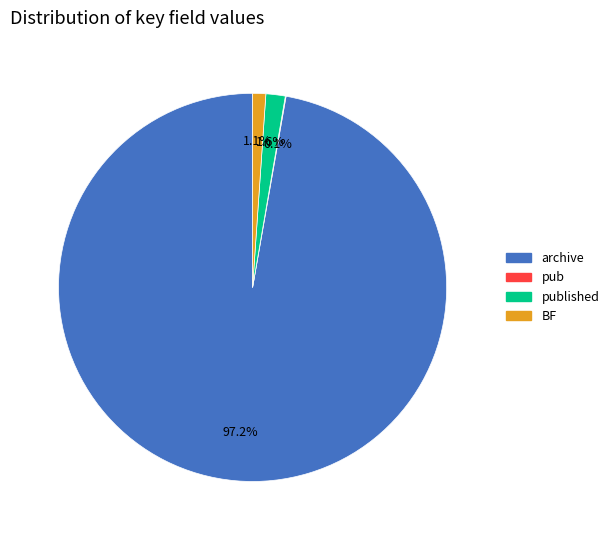

Is there any slice that represents more than half of the pie?

Yes